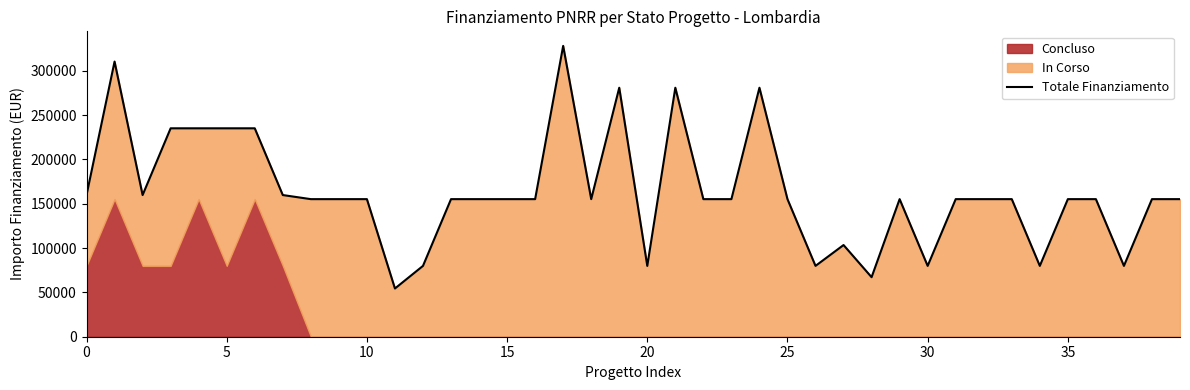

Does the chart have visible grid lines?

No